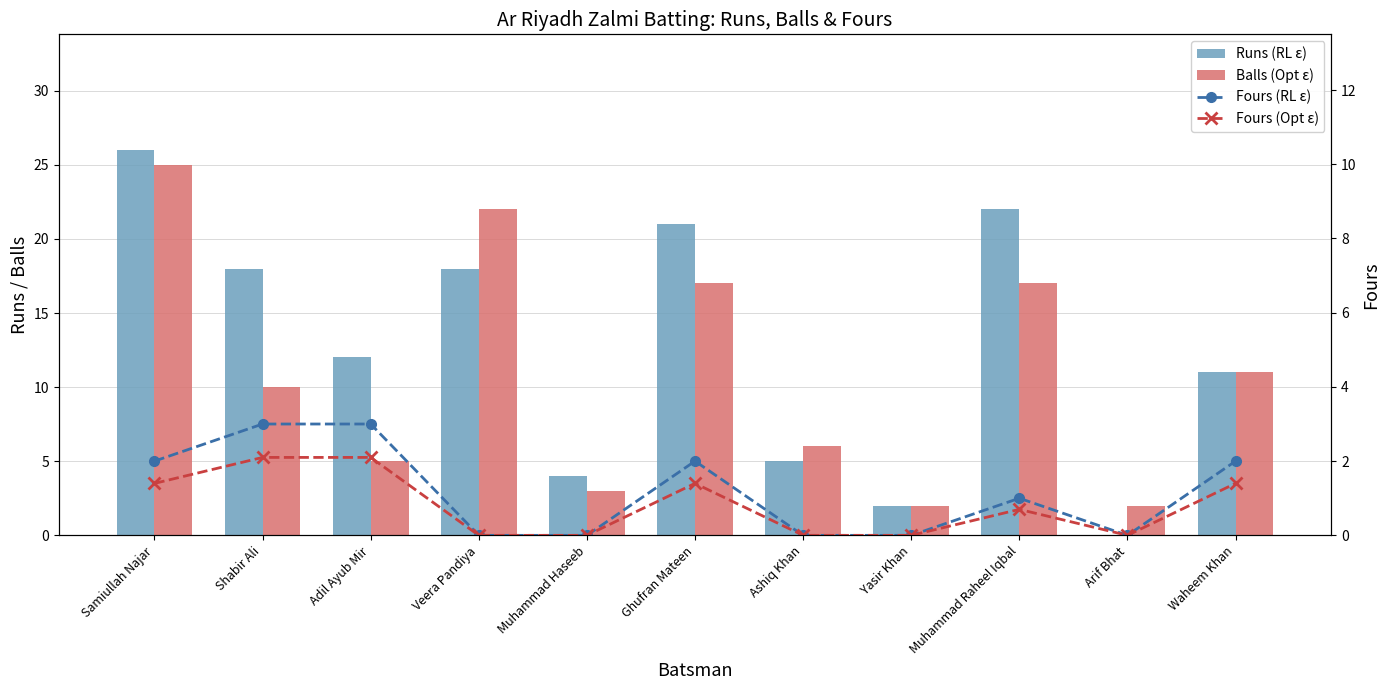

Which series has the largest total across all categories?

Runs